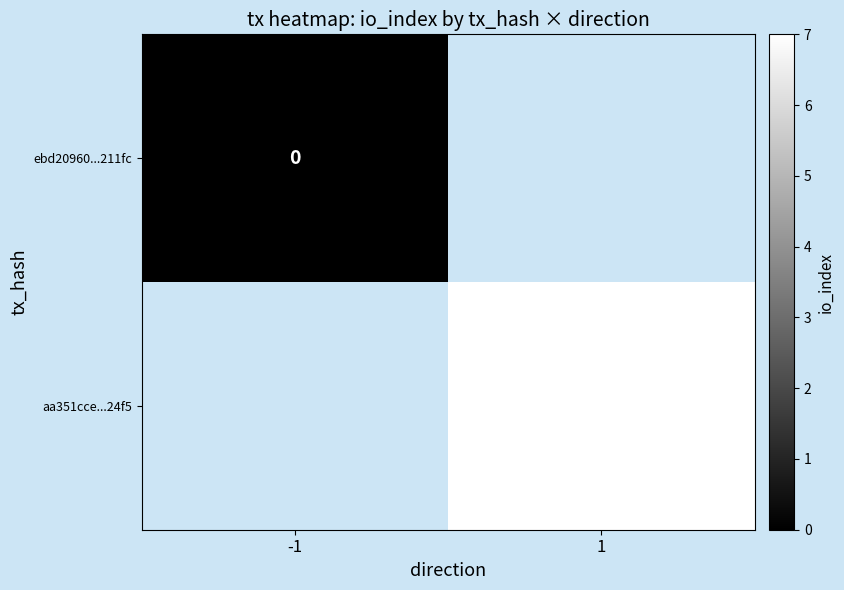

Is it true that ebd20960...211fc equals 0.0 at -1?

True